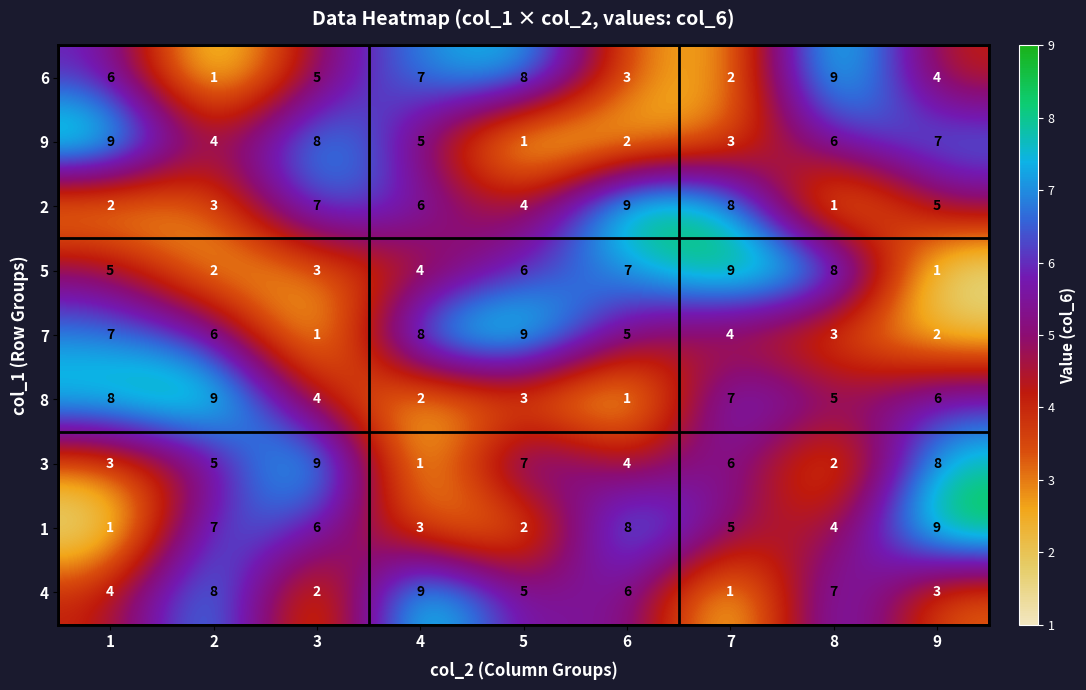

At which label is 6 closest to 5?

3